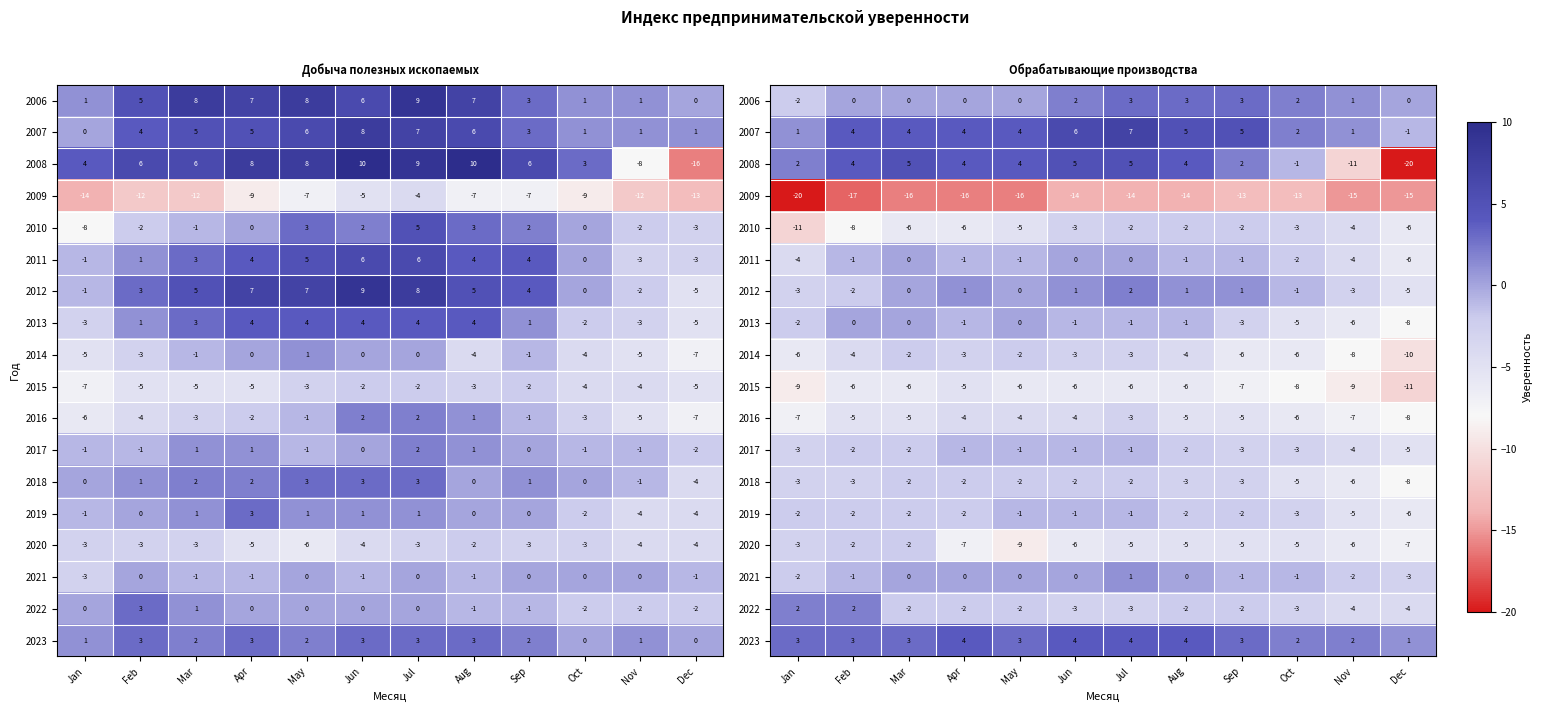

At which category is the sum across all series the highest?

Jul